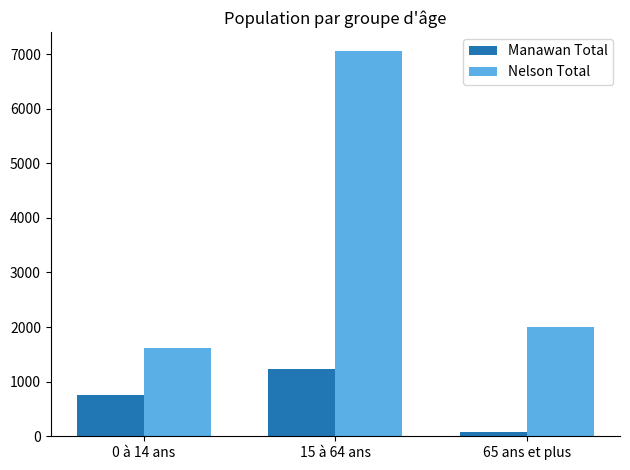

What is the approximate value of Nelson Total at 0 à 14 ans, to the nearest 10?

1610